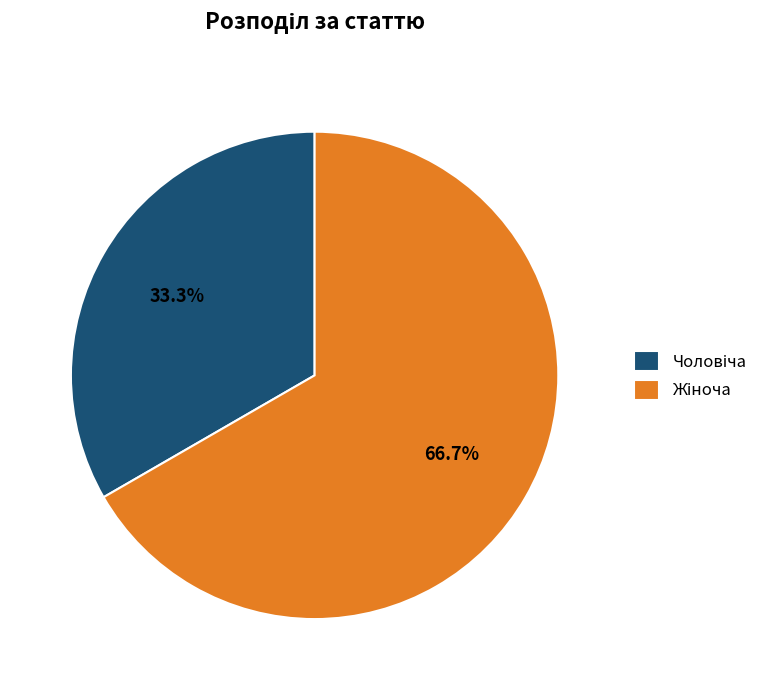

Does any single category account for the majority?

Yes